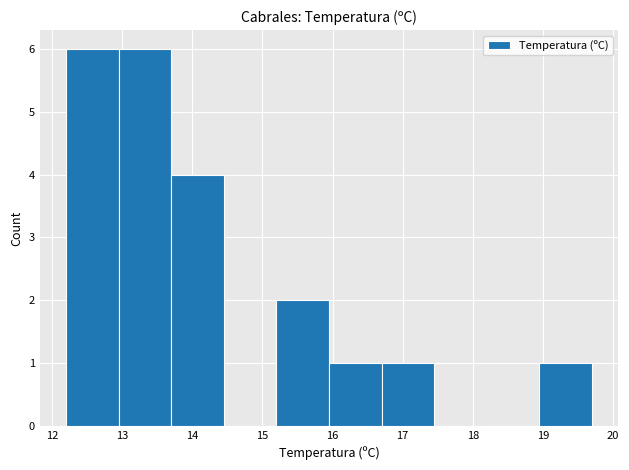

How tall is the bar that spans 13.70 to 14.45 on the x-axis? Neither the bar edges nor the heights are printed on the chart, so give them approximately, as read against the axes.

4